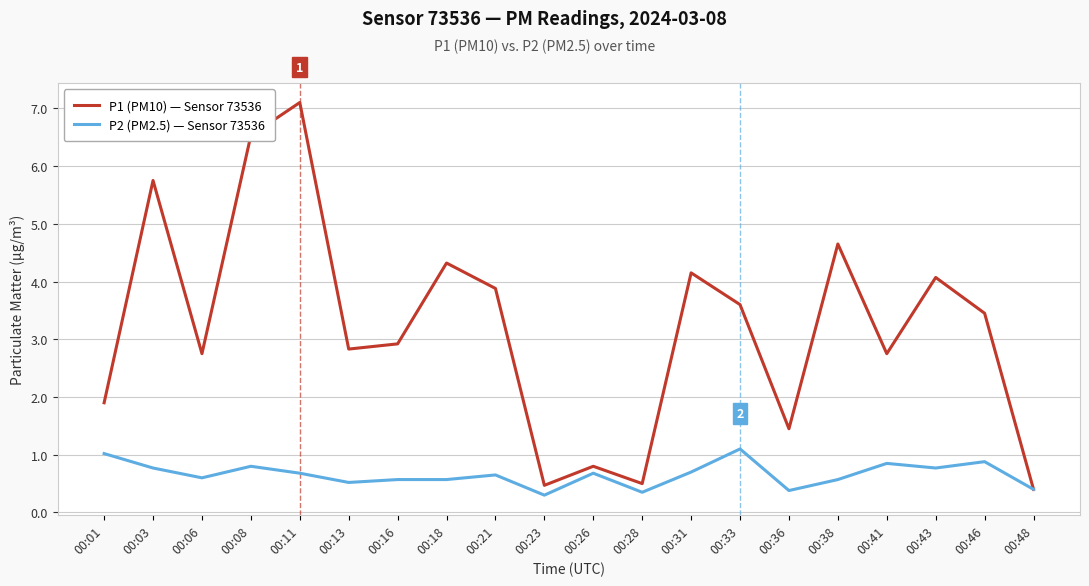

At which category does P1 (PM10) — Sensor 73536 reach its first local valley?

00:06